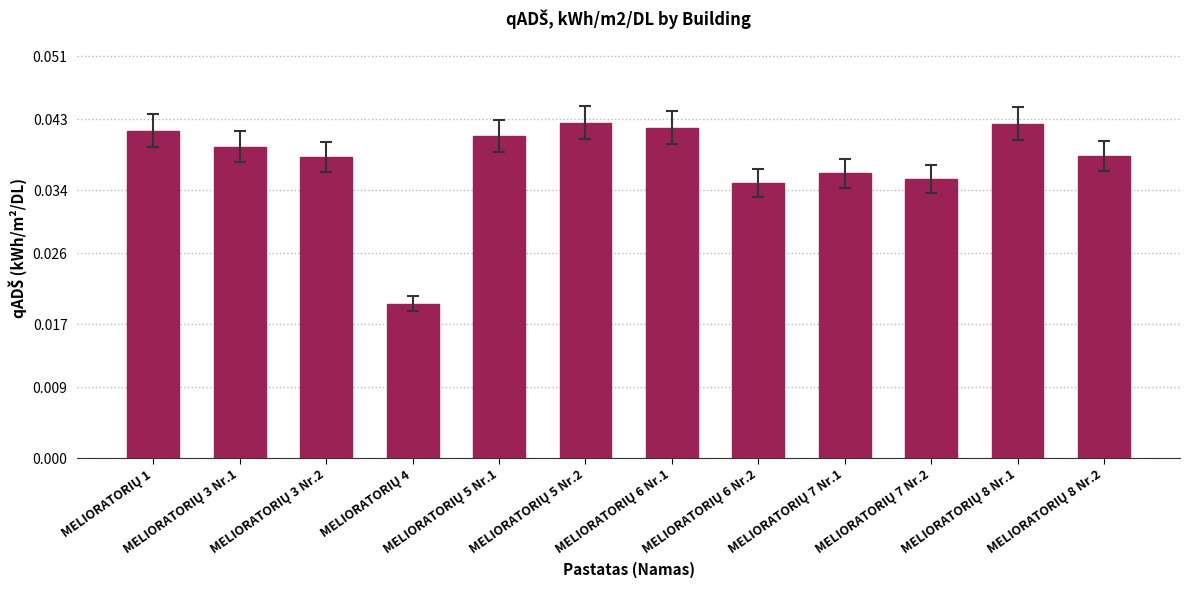

What is the sum of all values?

0.5